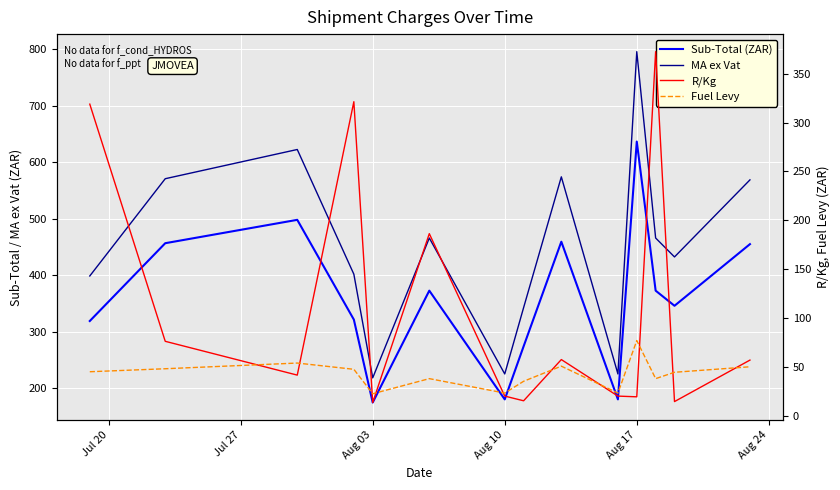

Is this an area chart (filled region under the line)?

No